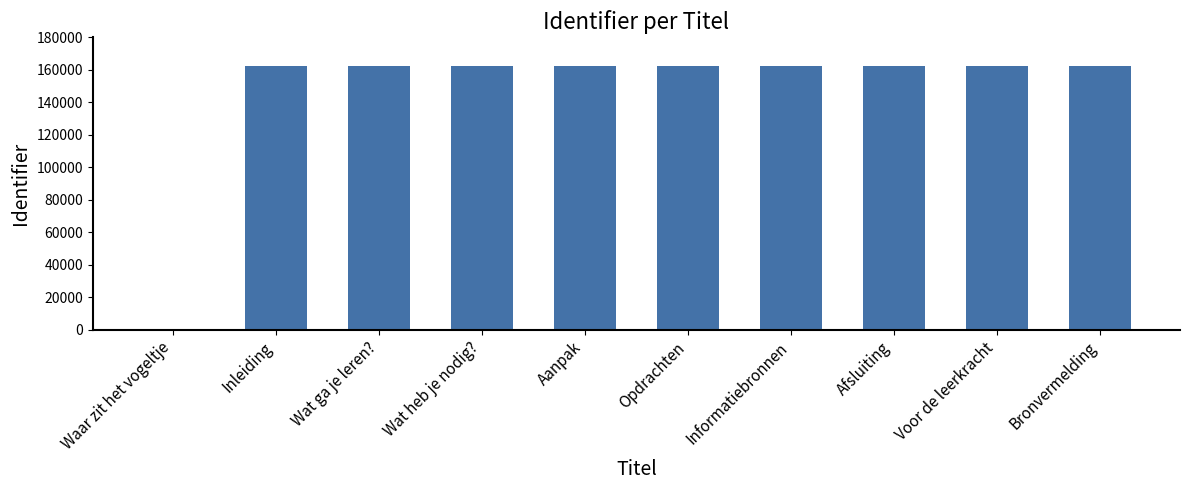

What is the sum of the values at Inleiding and Afsluiting?

324439